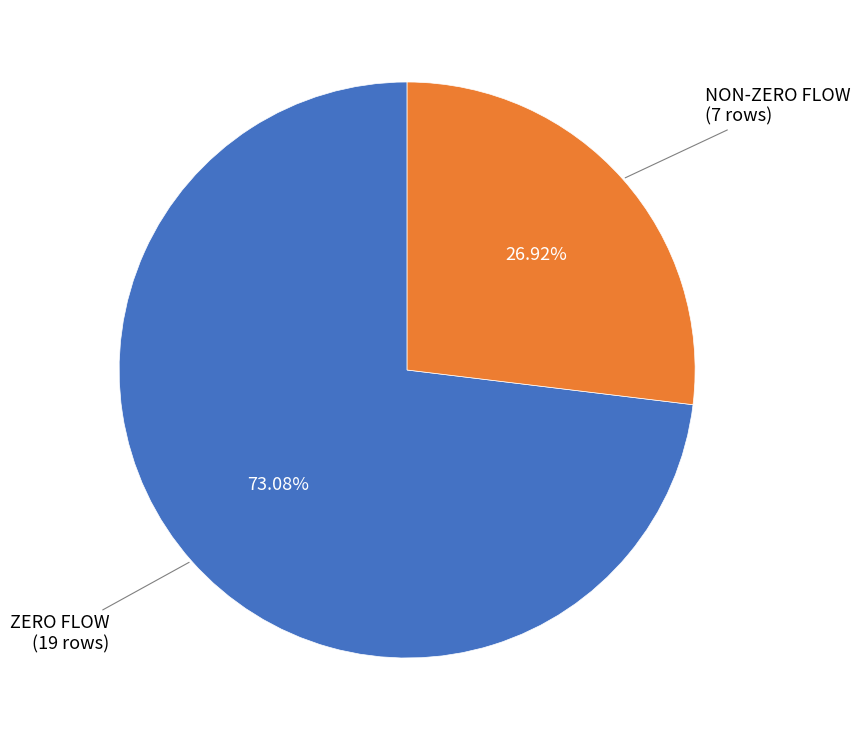

Count the number of slices in the pie.

2